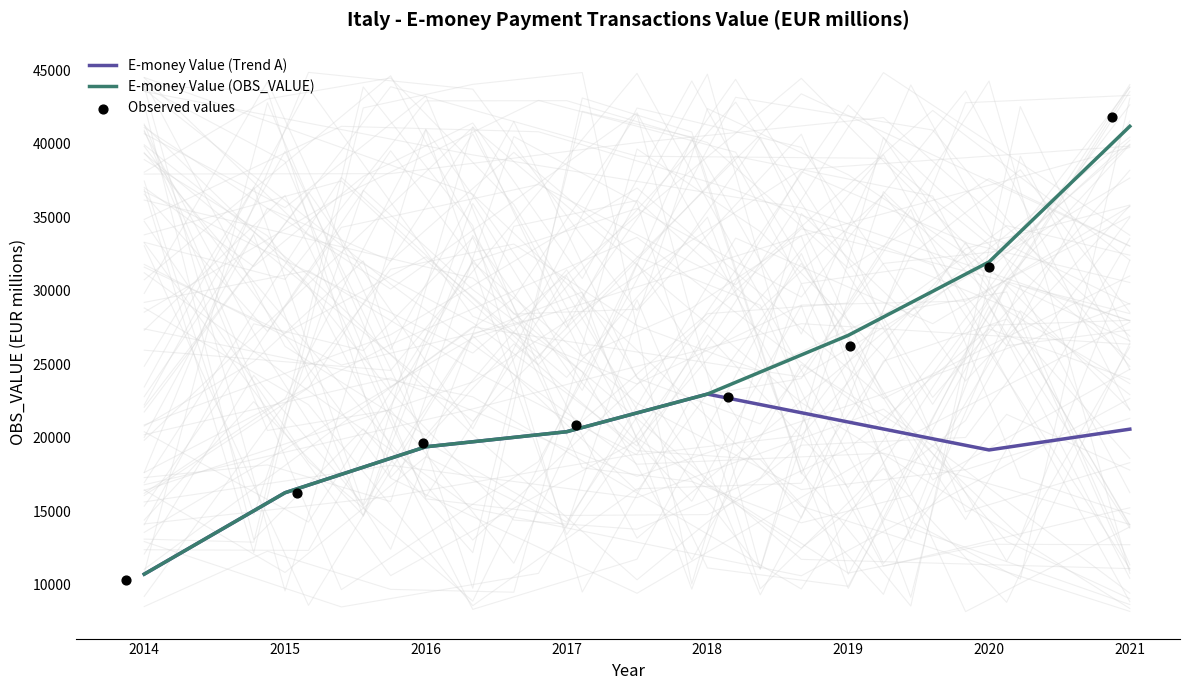

What is the ratio of the value at 2019 to the value at 2020?

0.8